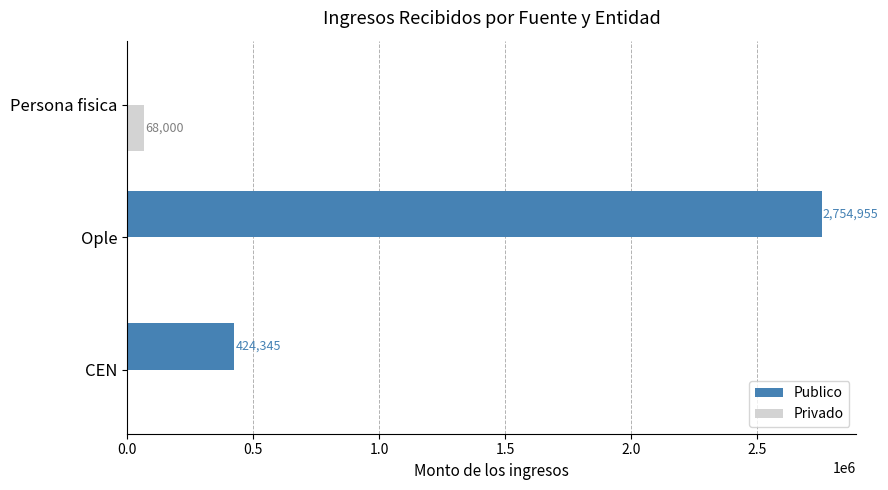

True or false: Publico has a value of 424344.9 at CEN.

True